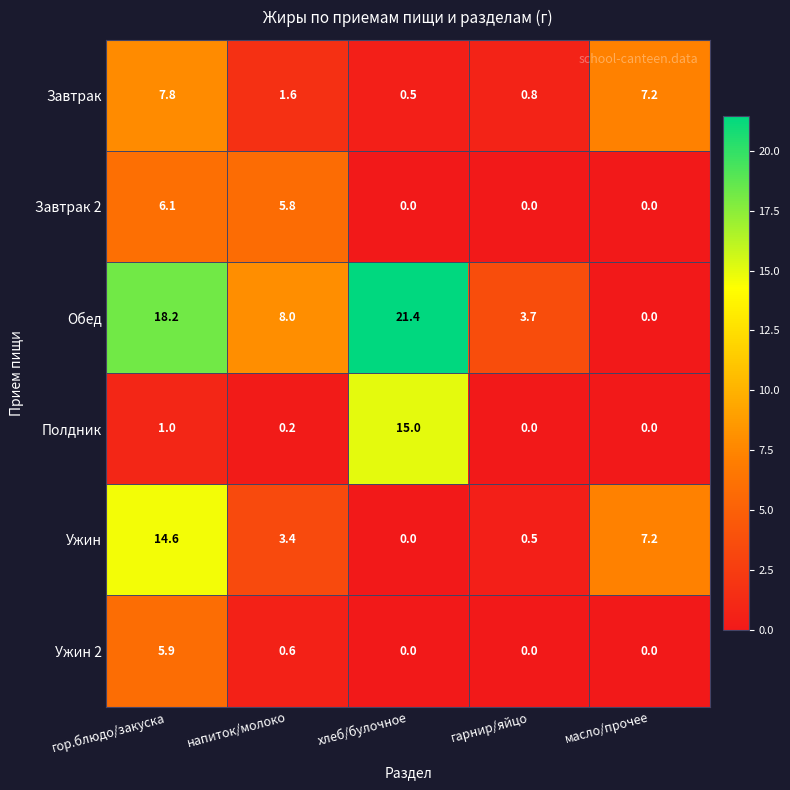

What is the difference between the Обед values at гор.блюдо/закуска and гарнир/яйцо?

14.5